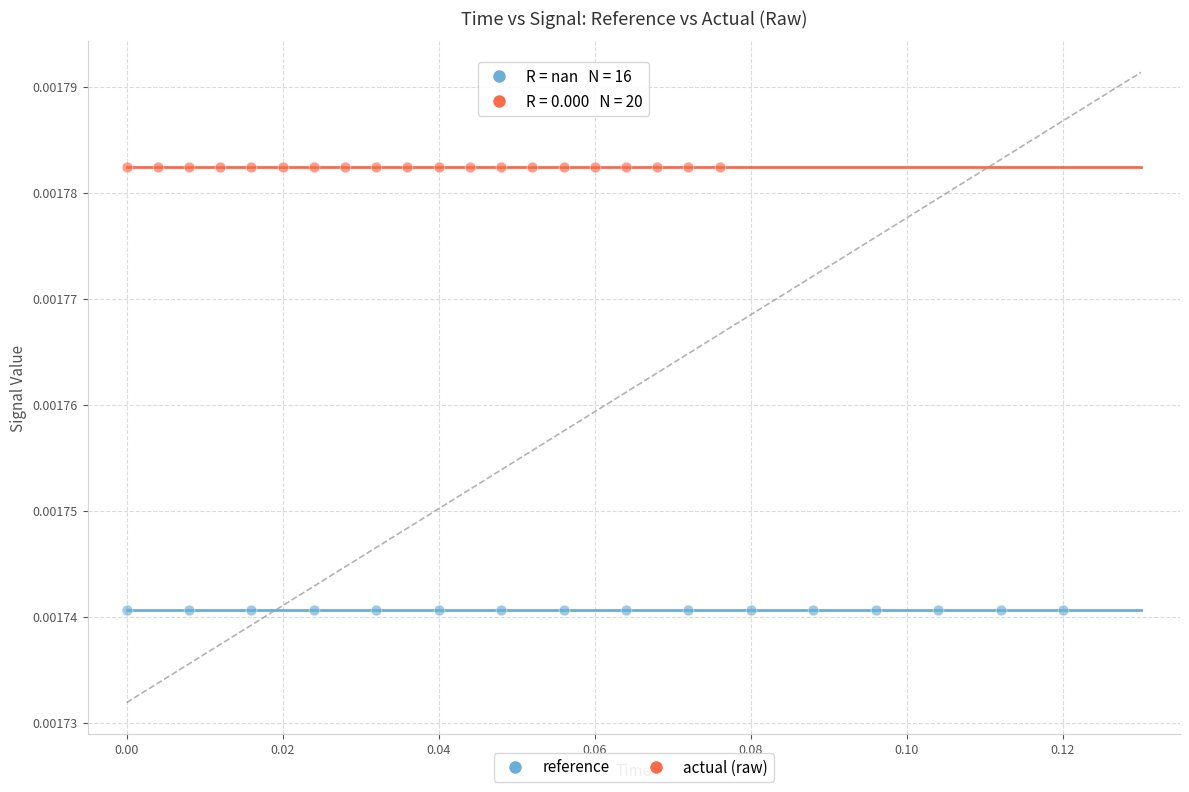

What are all the series names shown in the legend?

reference, actual (raw)